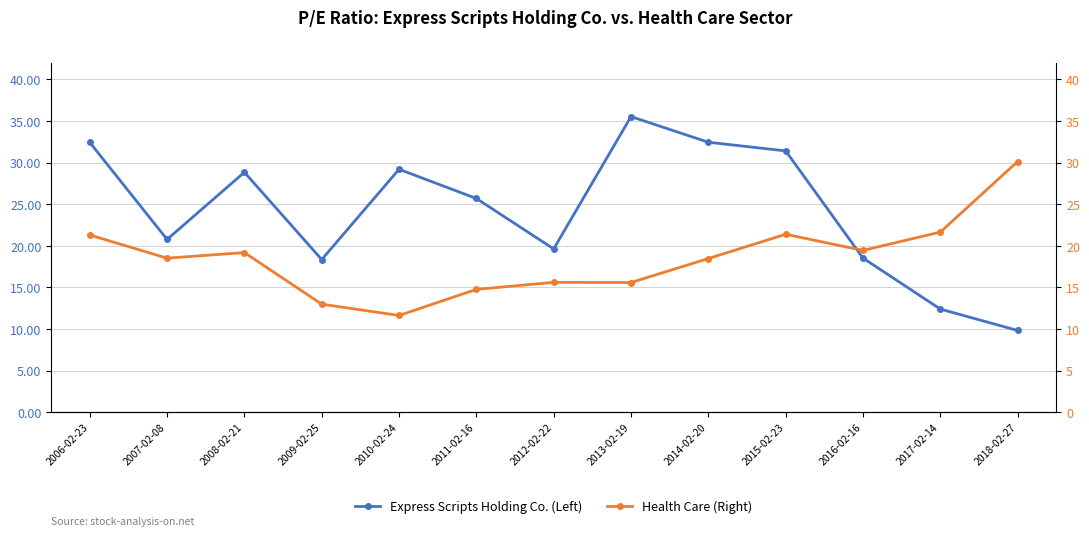

What is the average value of the Health Care (Right) series?

18.5